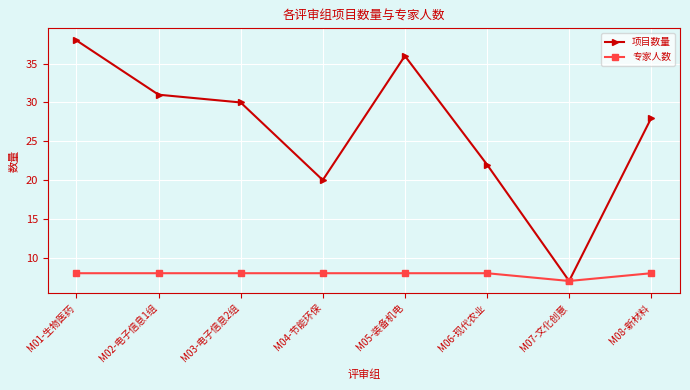

At how many categories does at least one series exceed 27?

5